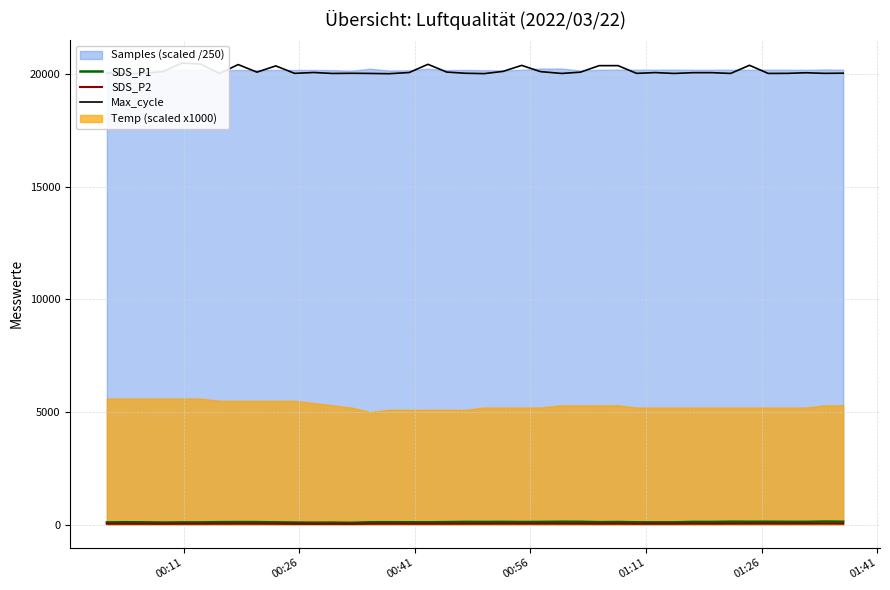

What is the lowest value of the Max_cycle series?

20029.0